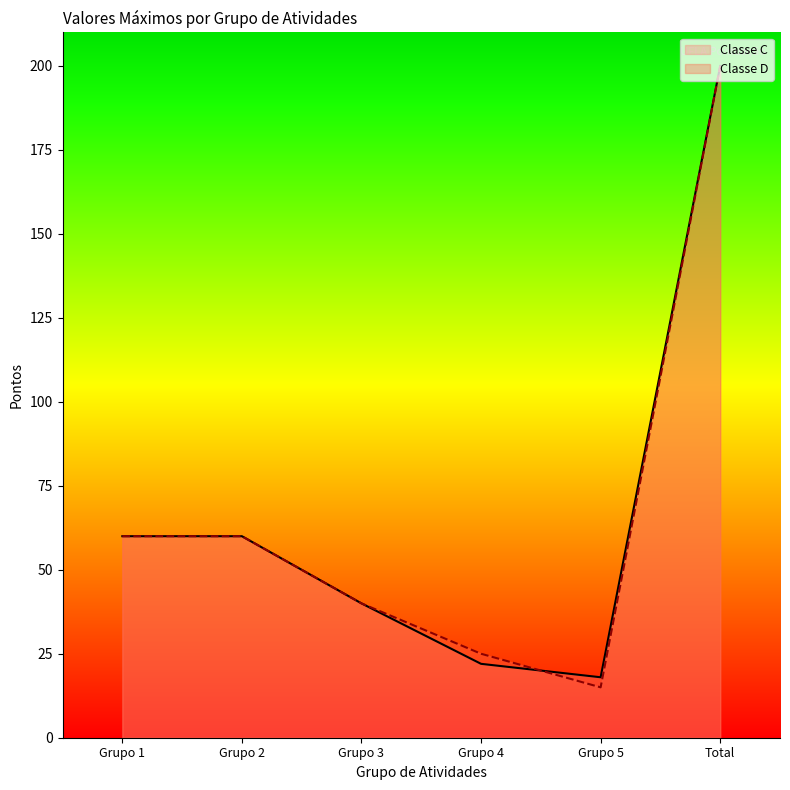

The value of Classe D at Grupo 2 is 21. True or false?

False